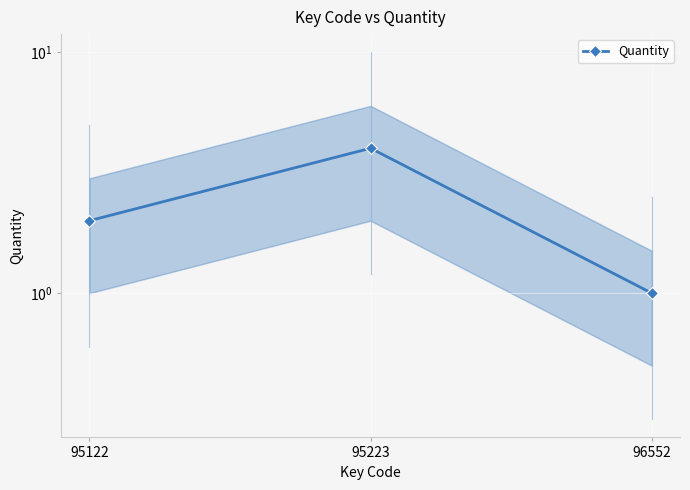

Which category has the lowest value across all series?

96552